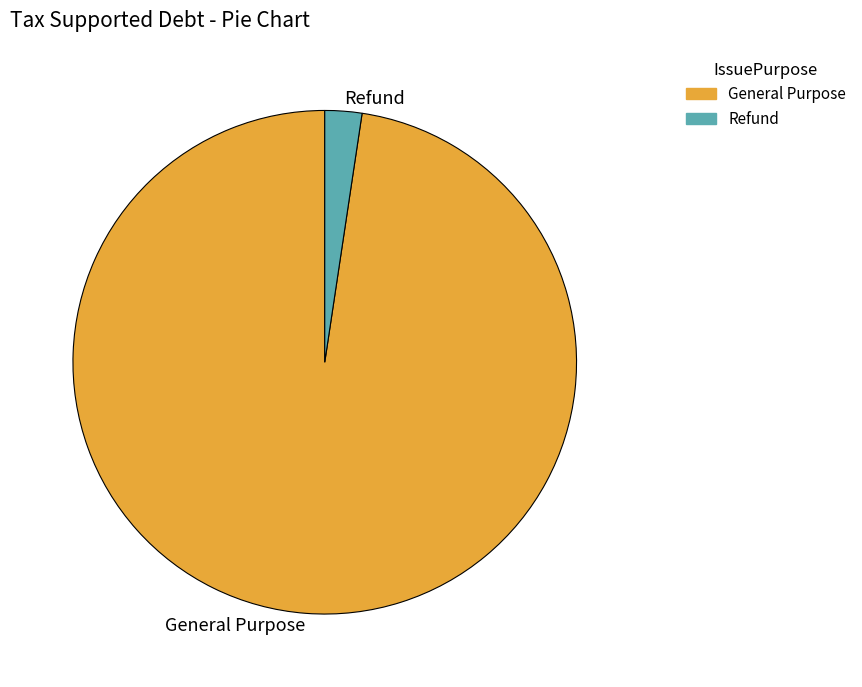

Is it true that Refund is 13% of the pie?

False